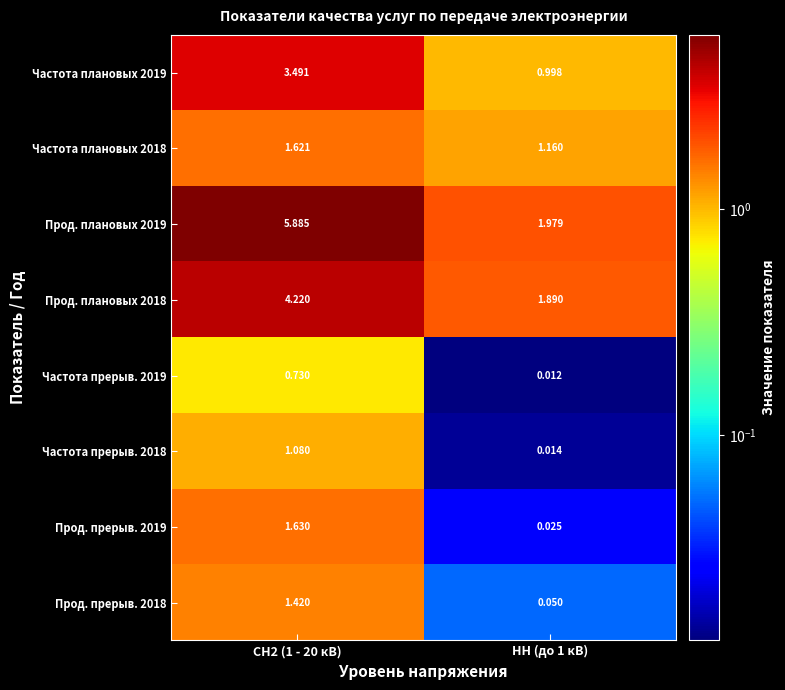

How many values in the Частота плановых 2019 series are below 3?

1